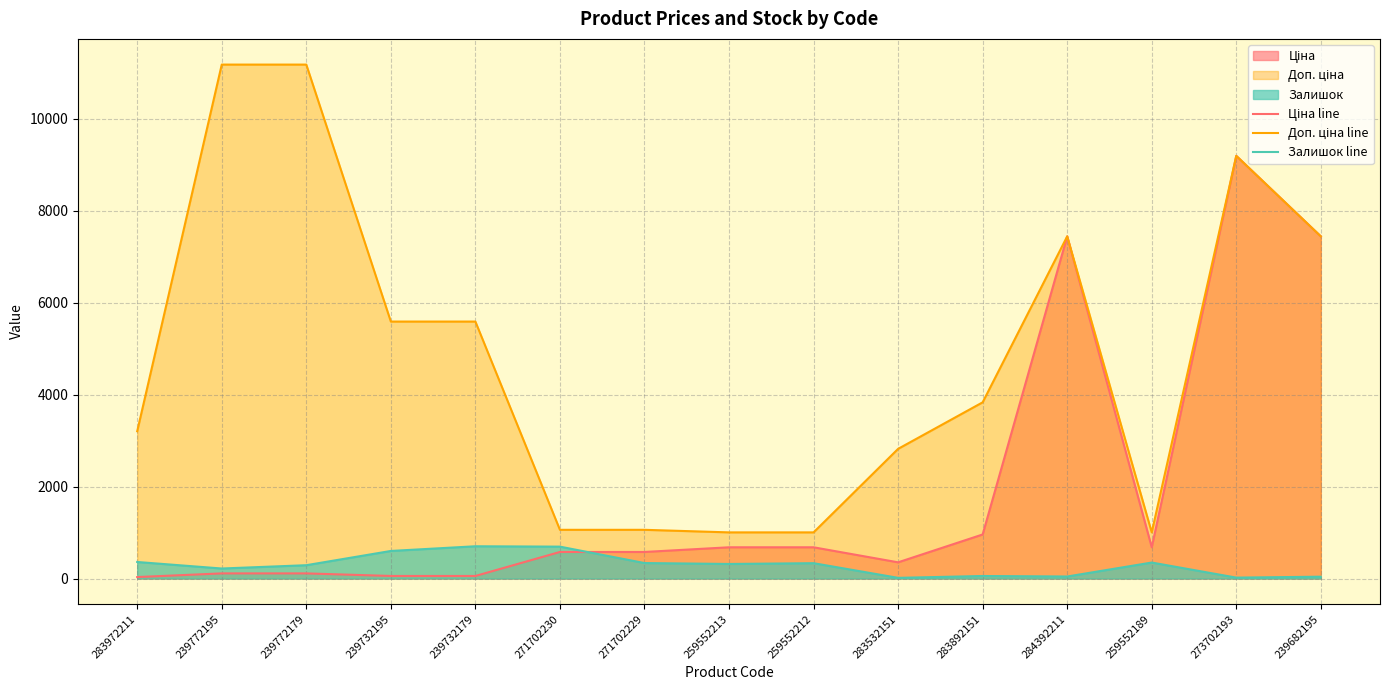

List the series in order of their overall mean, highest first.

Доп. ціна line, Ціна line, Залишок line